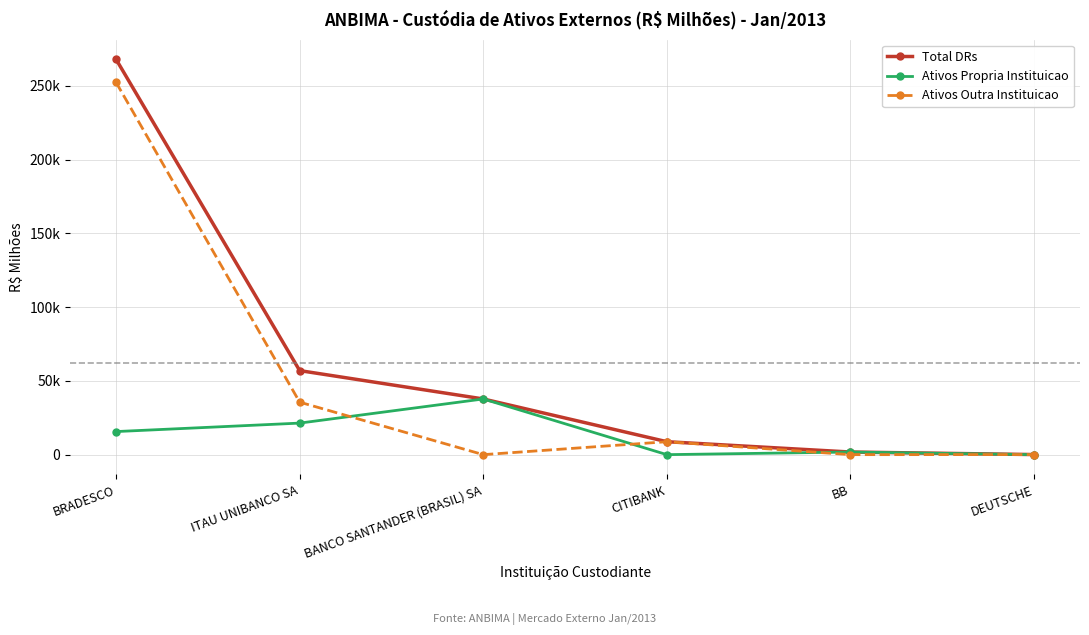

True or false: Ativos Outra Instituicao has a value of 83286.4 at BB.

False